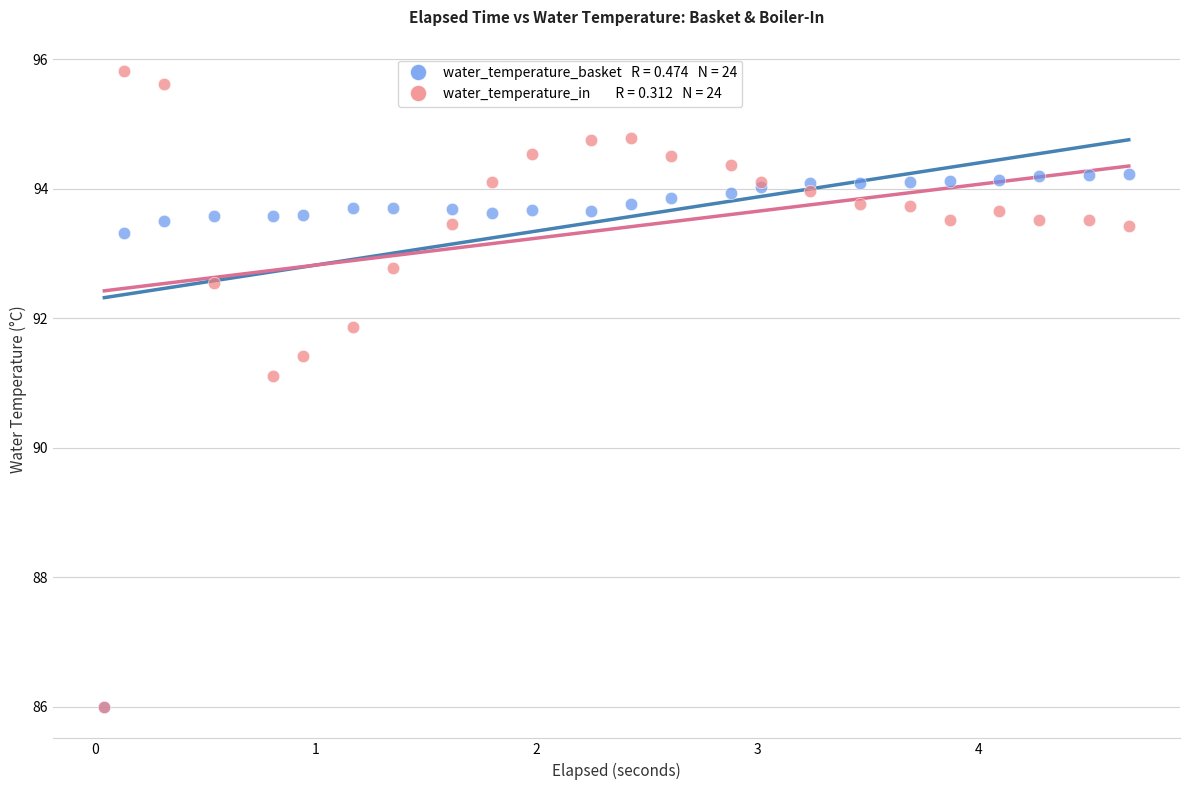

Across all series, what Y value is closest to 90?

91.1